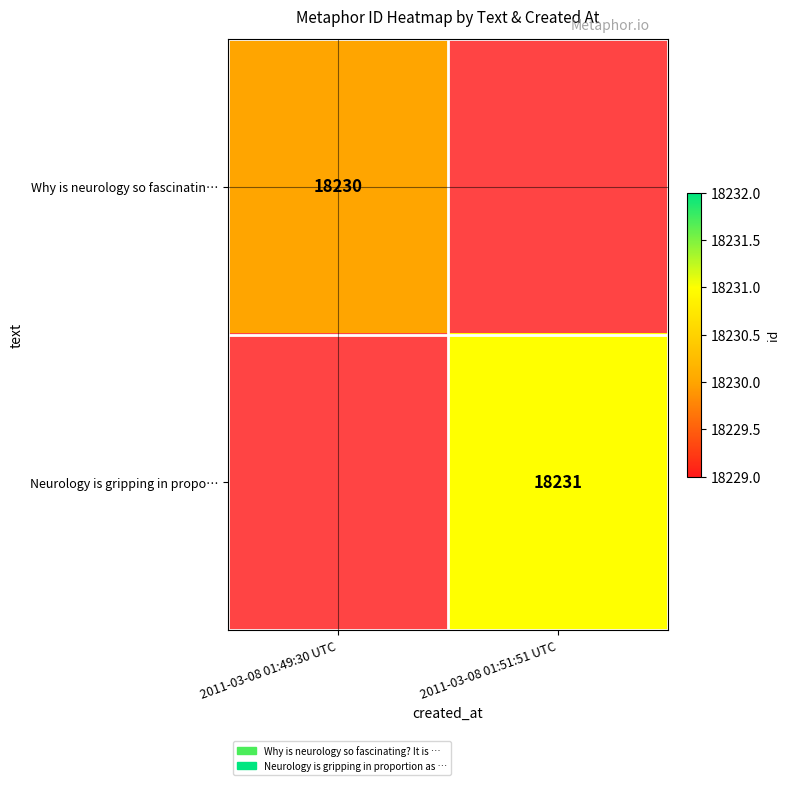

The value of Neurology is gripping in propo… at 2011-03-08 01:51:51 UTC is 12049.4. True or false?

False